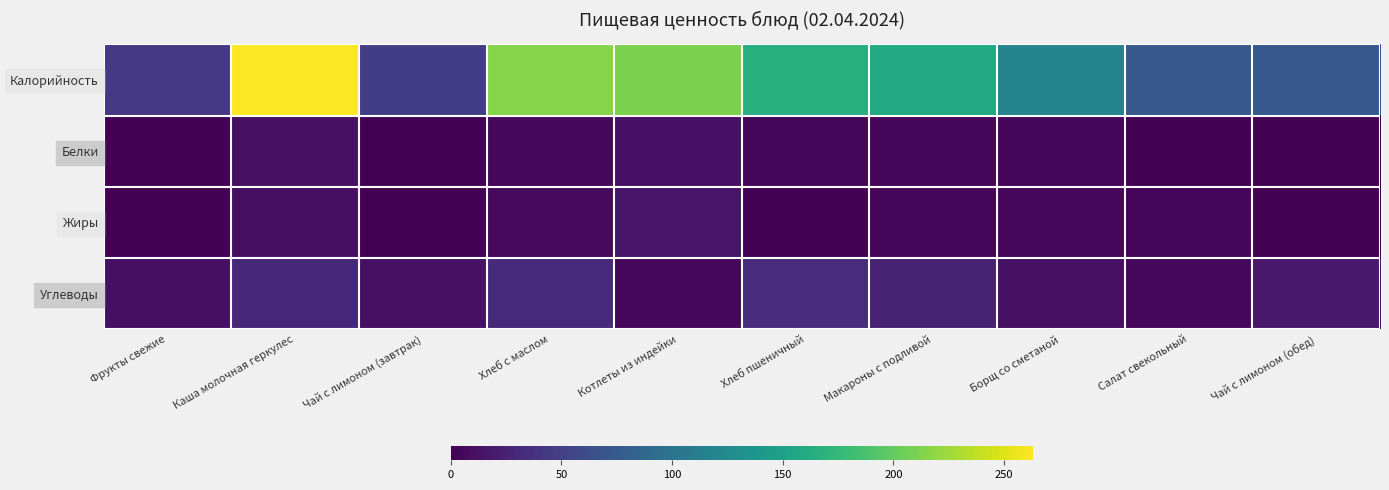

What is the difference between the maximum and minimum values in the Углеводы series?

27